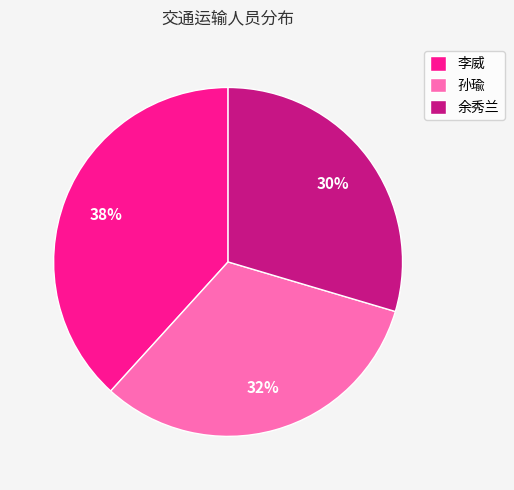

Between 孙瑜 and 李威, which is larger?

李威